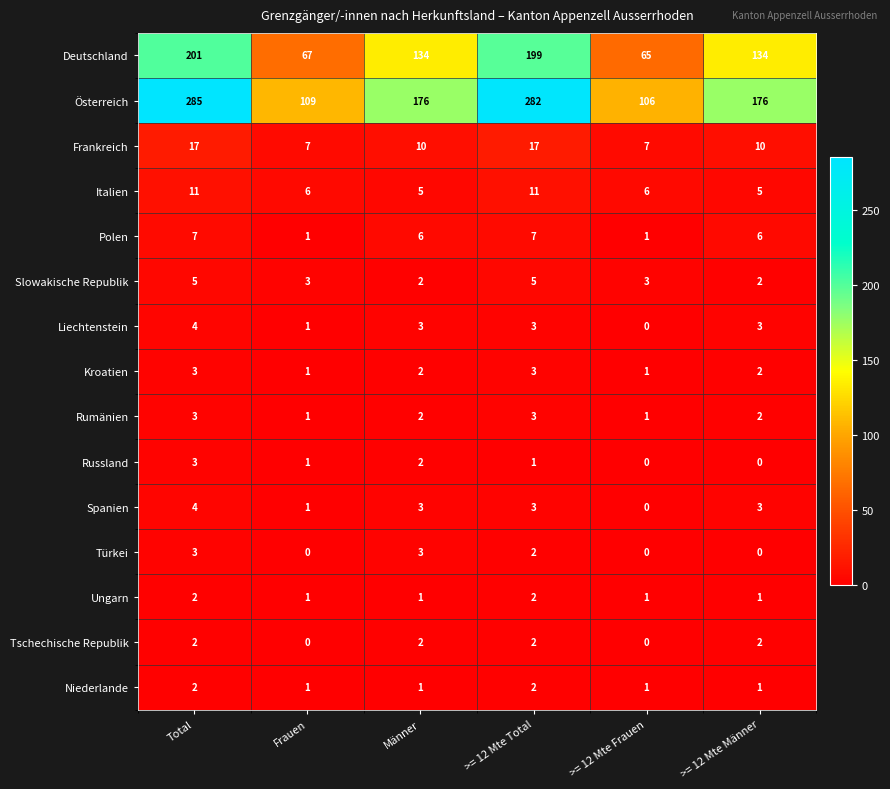

At which label does Türkei first exceed 2?

Total